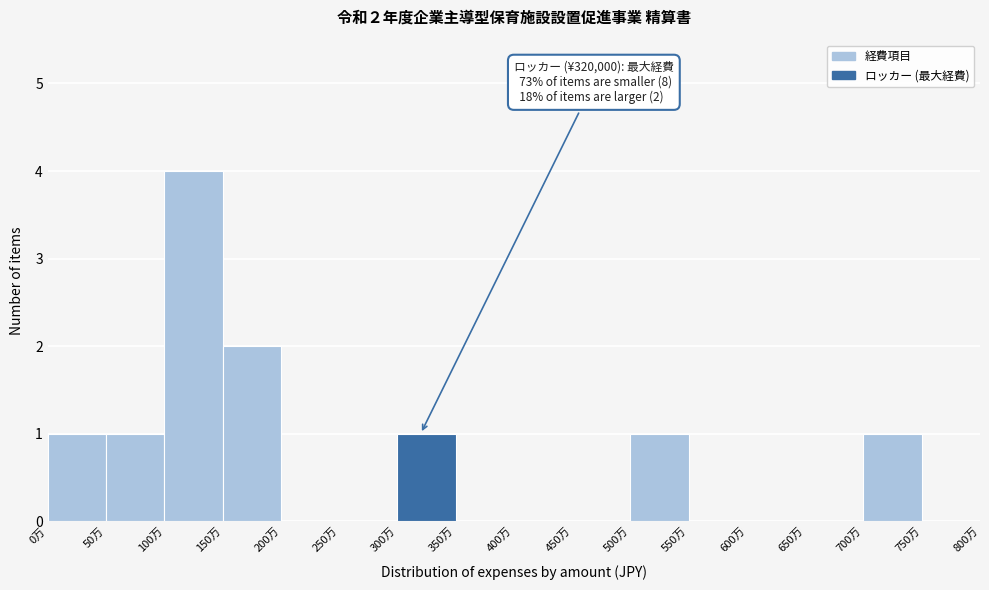

Reading left to right, extract all data points from this chart.

0万=1	50万=1	100万=4	150万=2	200万=0	250万=0	300万=1	350万=0	400万=0	450万=0	500万=1	550万=0	600万=0	650万=0	700万=1	750万=0